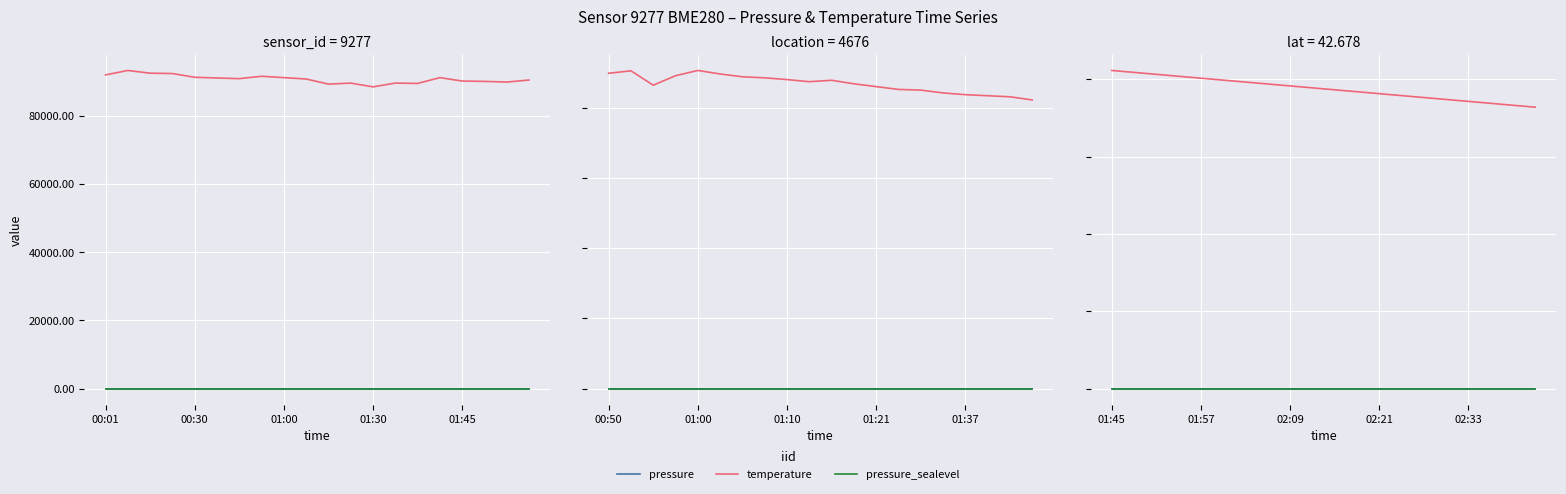

What are all the series names shown in the legend?

pressure, temperature, pressure_sealevel